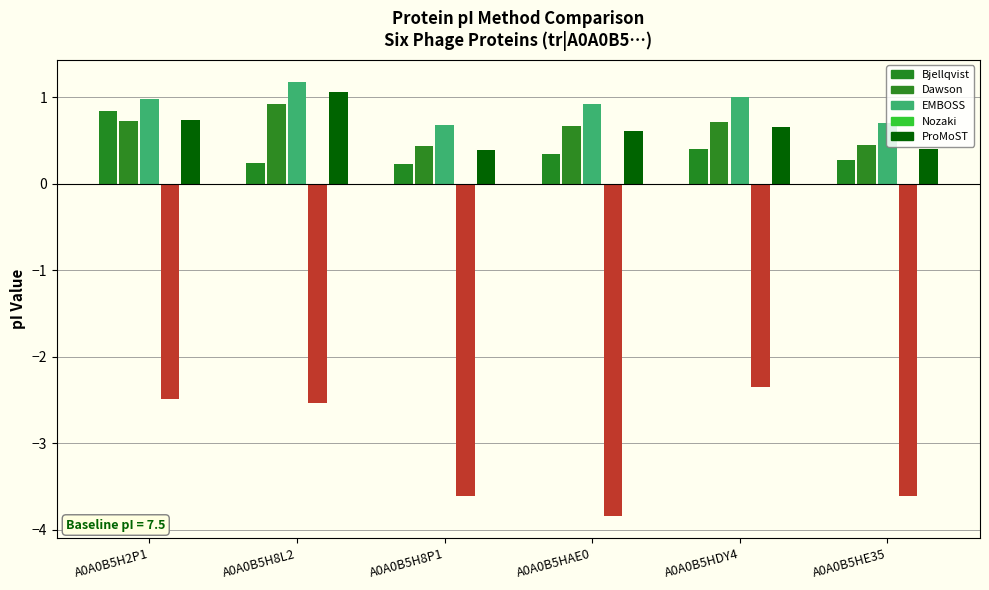

Reading right to left, what are all the values shown in this chart?

Bjellqvist: A0A0B5HE35=0.3	A0A0B5HDY4=0.4	A0A0B5HAE0=0.3	A0A0B5H8P1=0.2	A0A0B5H8L2=0.2	A0A0B5H2P1=0.8
Dawson: A0A0B5HE35=0.5	A0A0B5HDY4=0.7	A0A0B5HAE0=0.7	A0A0B5H8P1=0.4	A0A0B5H8L2=0.9	A0A0B5H2P1=0.7
EMBOSS: A0A0B5HE35=0.7	A0A0B5HDY4=1.0	A0A0B5HAE0=0.9	A0A0B5H8P1=0.7	A0A0B5H8L2=1.2	A0A0B5H2P1=1.0
Nozaki: A0A0B5HE35=-3.6	A0A0B5HDY4=-2.3	A0A0B5HAE0=-3.8	A0A0B5H8P1=-3.6	A0A0B5H8L2=-2.5	A0A0B5H2P1=-2.5
ProMoST: A0A0B5HE35=0.4	A0A0B5HDY4=0.7	A0A0B5HAE0=0.6	A0A0B5H8P1=0.4	A0A0B5H8L2=1.1	A0A0B5H2P1=0.7